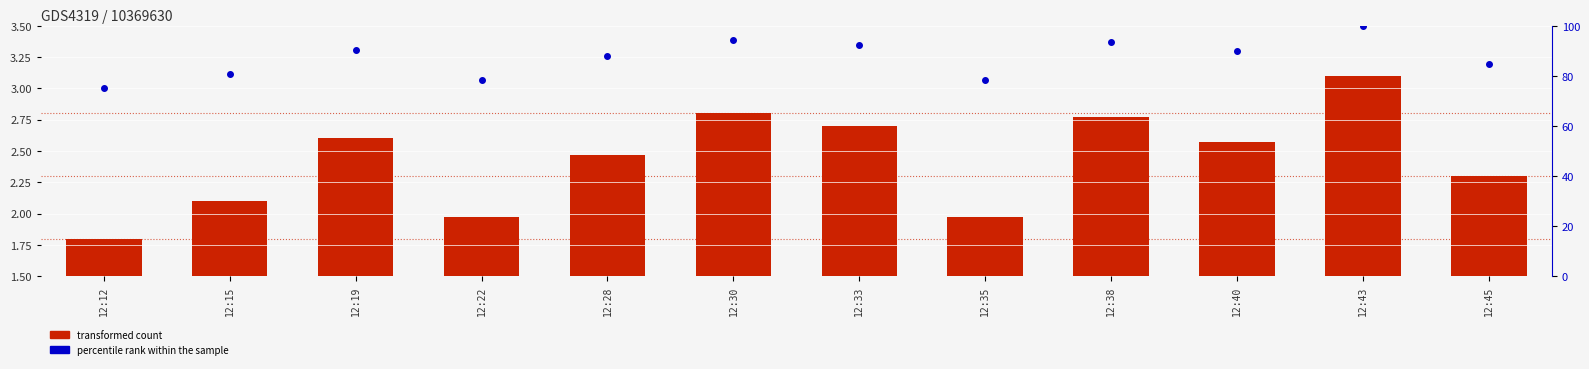

Which series has the largest total across all categories?

percentile rank within the sample